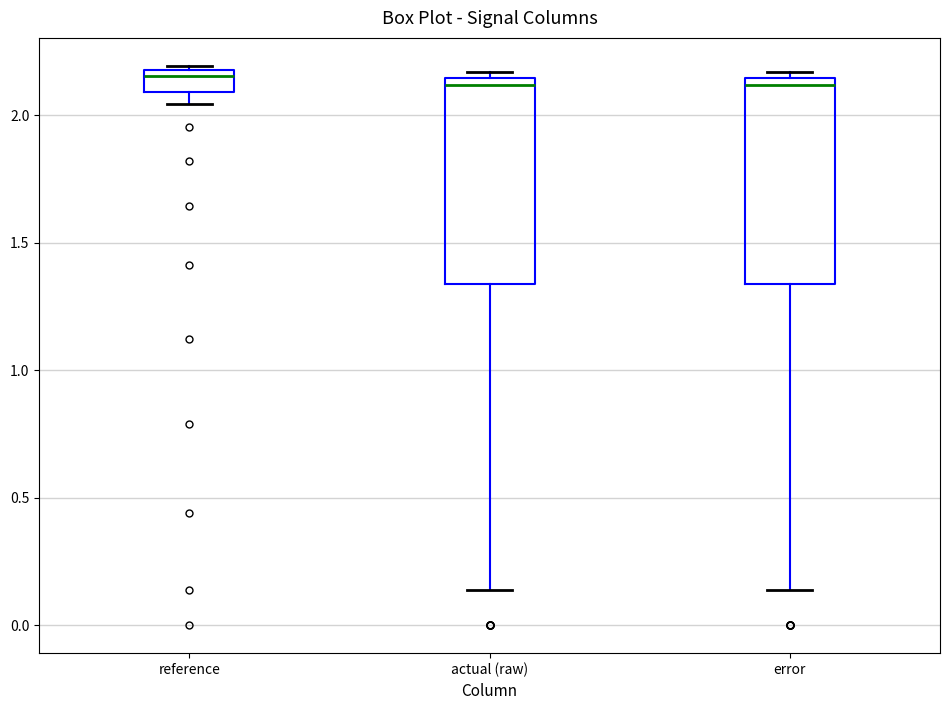

Where does the median line of the box for error sit on the y-axis? The values are not printed on the chart, so give them approximately, as read against the axis.

2.10